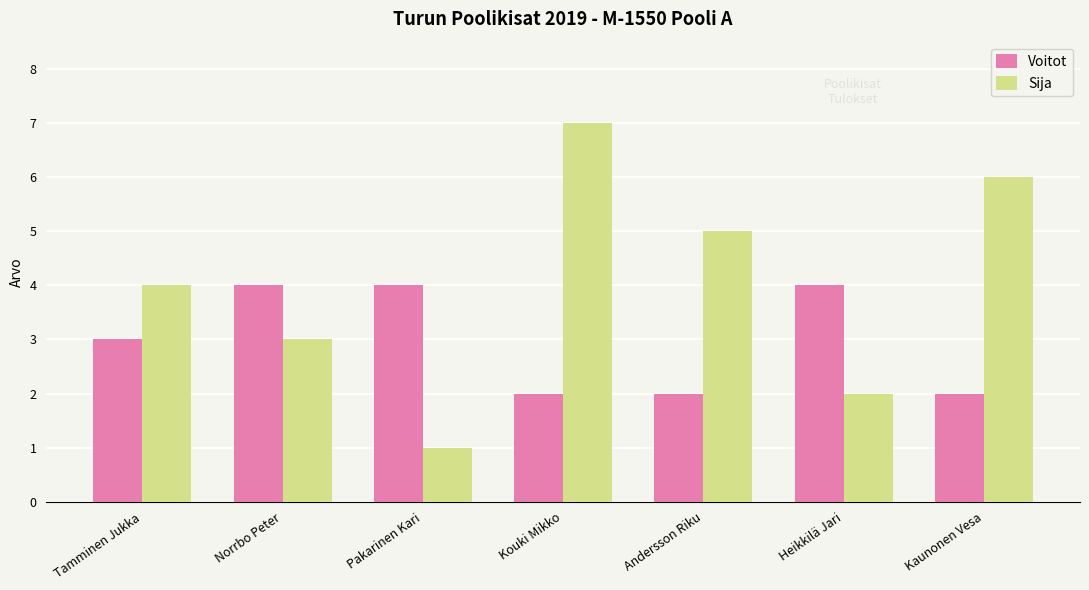

What is the difference between the maximum and second lowest values in the Sija series?

5